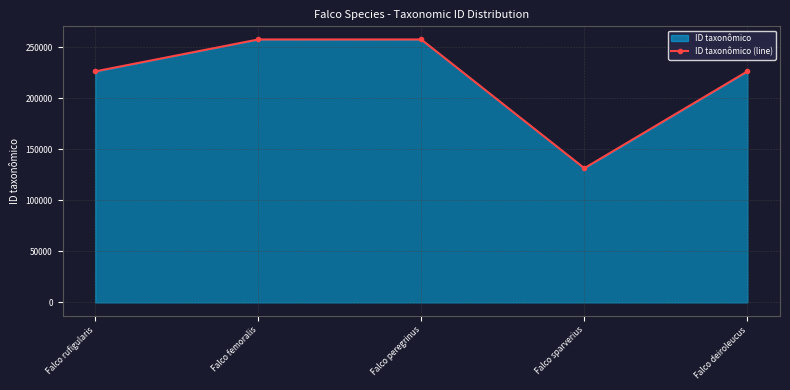

Reading left to right, what are all the values shown in this chart?

226304	257571	257575	131473	226326